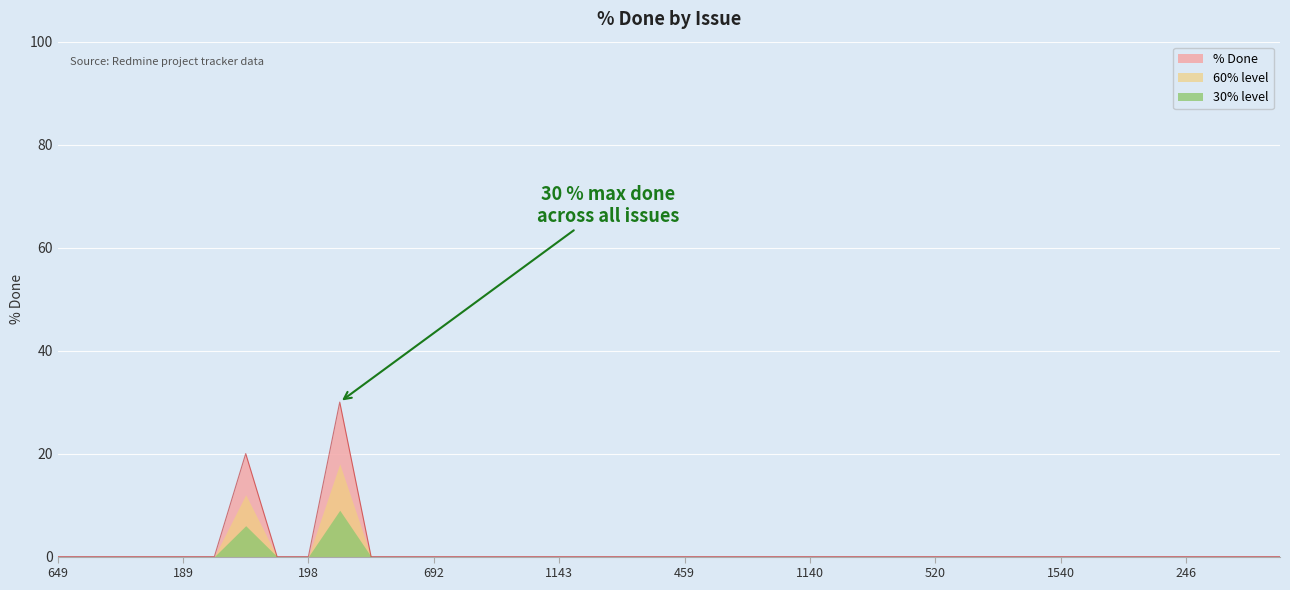

At which category does the chart reach its peak across all series?

207